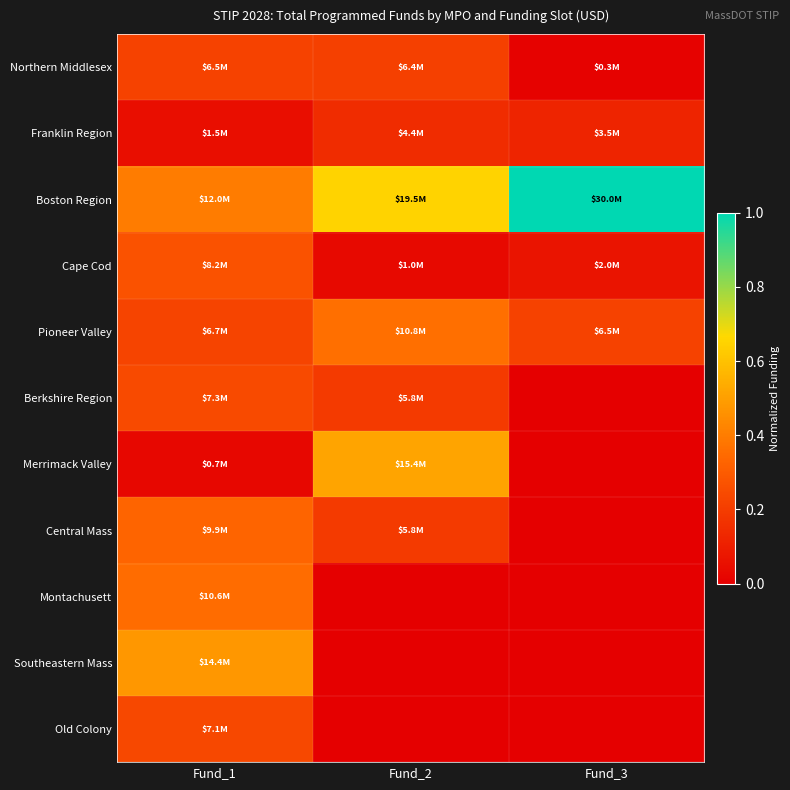

Which has a higher value, Fund_1 or Fund_2?

Fund_1